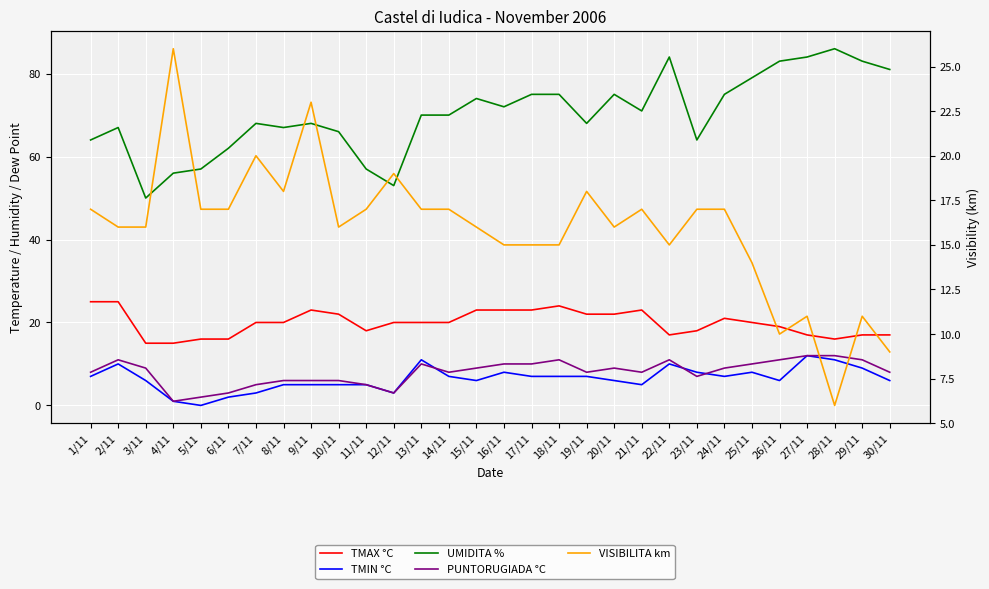

Rank the series at 15/11 from lowest to highest value.

TMIN °C, PUNTORUGIADA °C, VISIBILITA km, TMAX °C, UMIDITA %